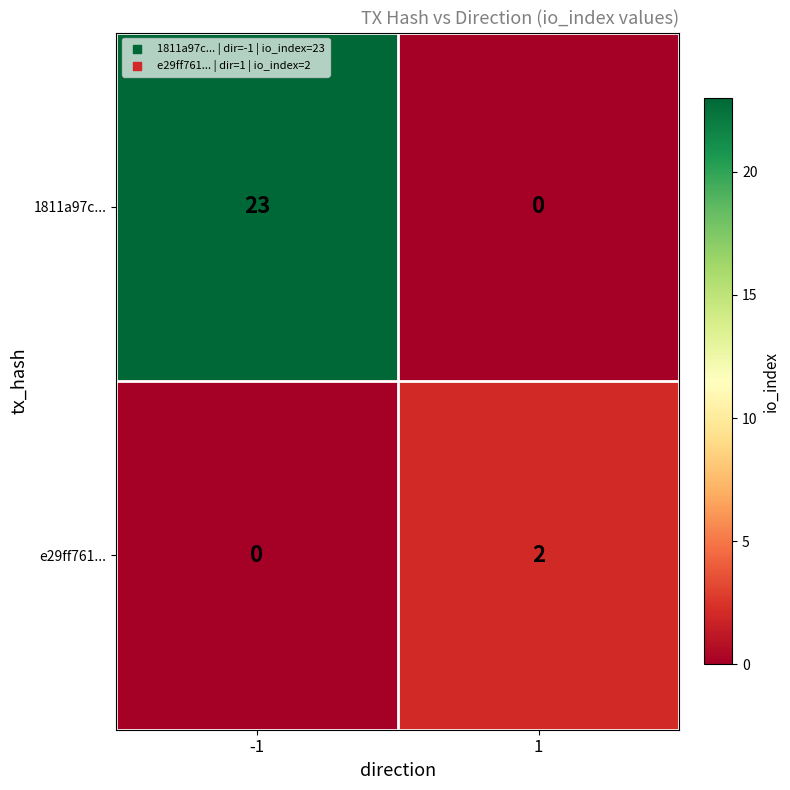

The value of 1811a97c... at -1 is 23. True or false?

True